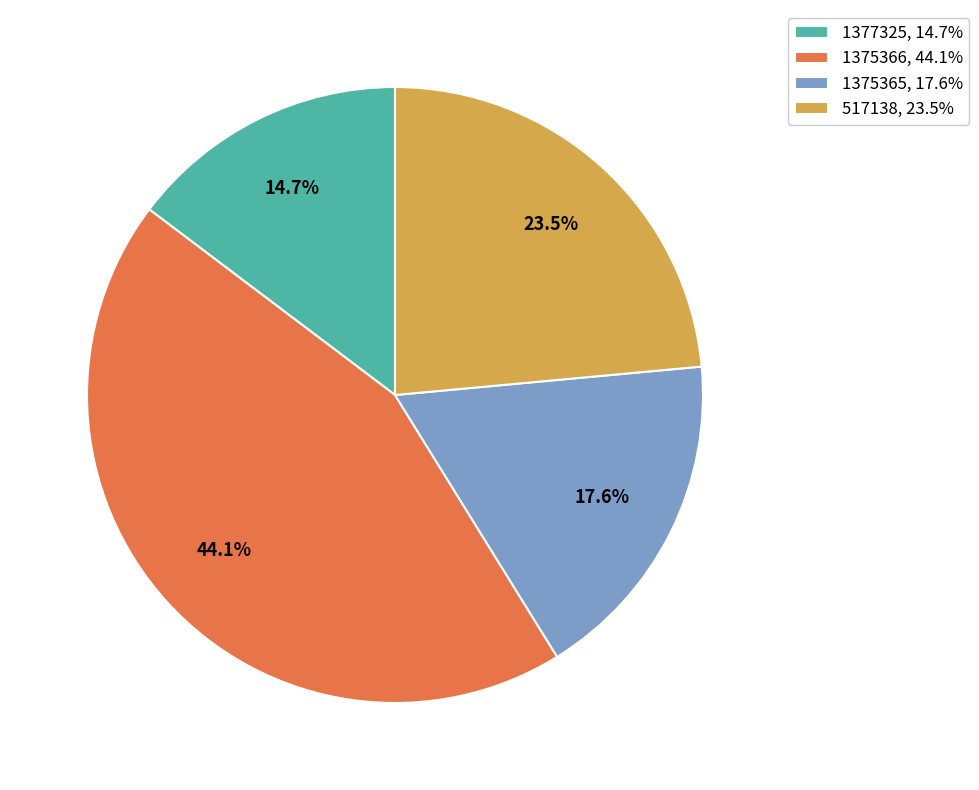

Which category has the biggest portion of the pie?

1375366